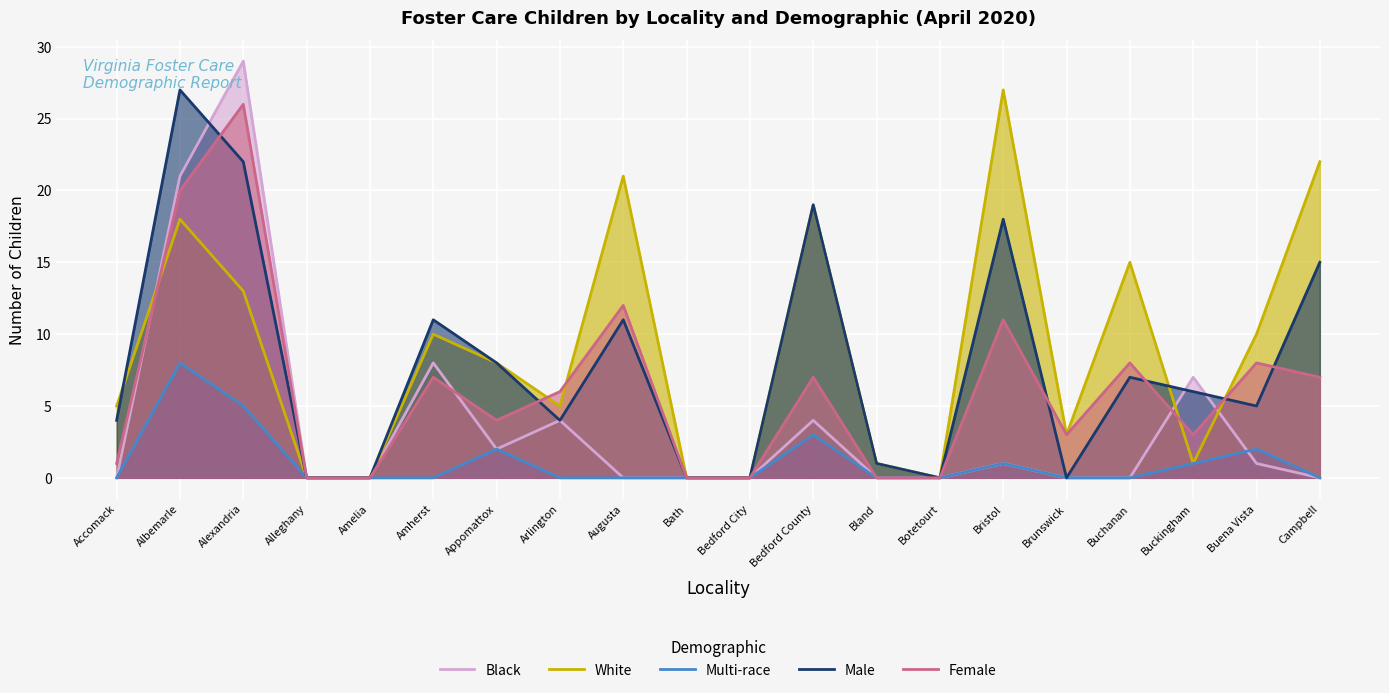

Is the value of Black at Buena Vista greater than the value of Multi-race at Arlington?

Yes